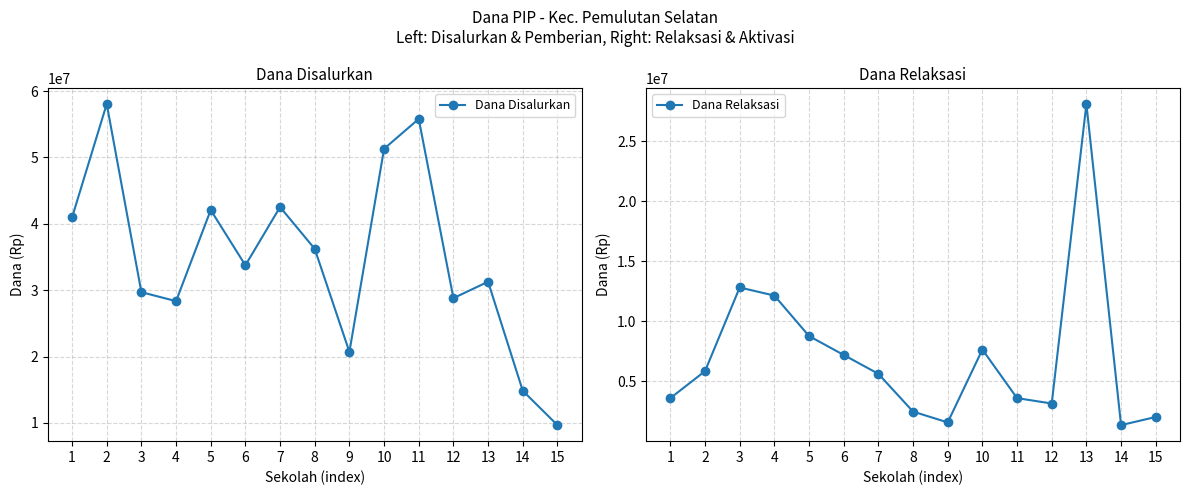

At how many categories does at least one series exceed 38700155?

6